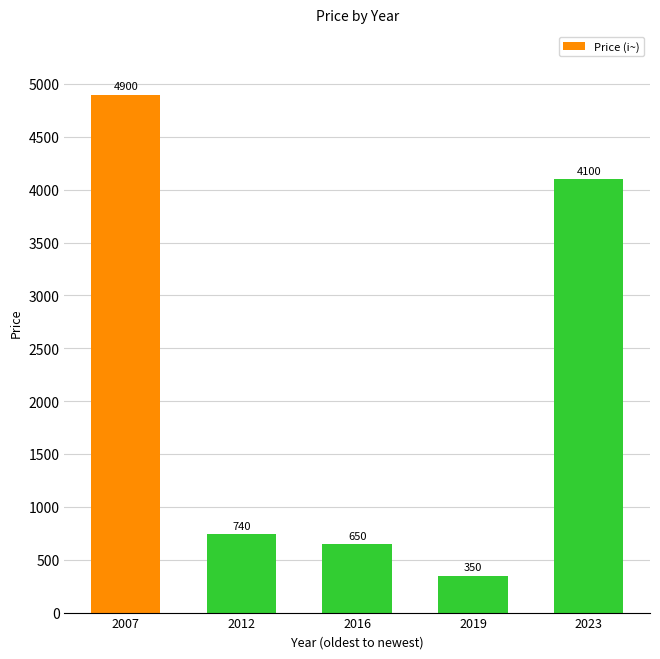

Reading right to left, what are all the values shown in this chart?

4100	350	650	740	4900